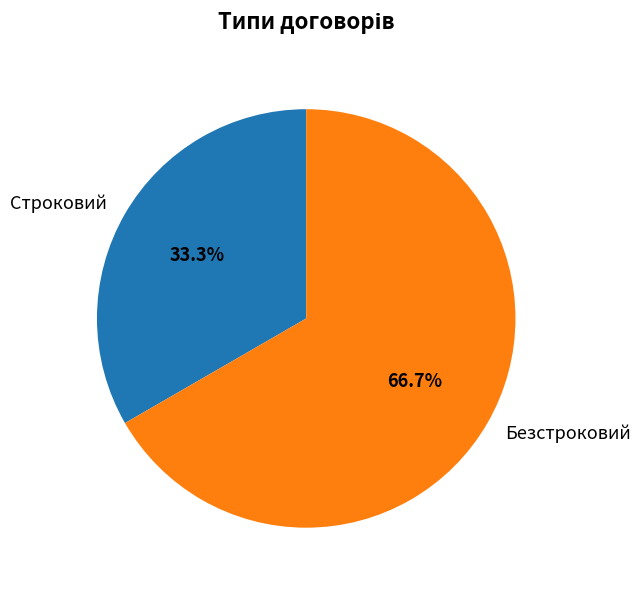

The Строковий slice represents 43% of the pie. True or false?

False